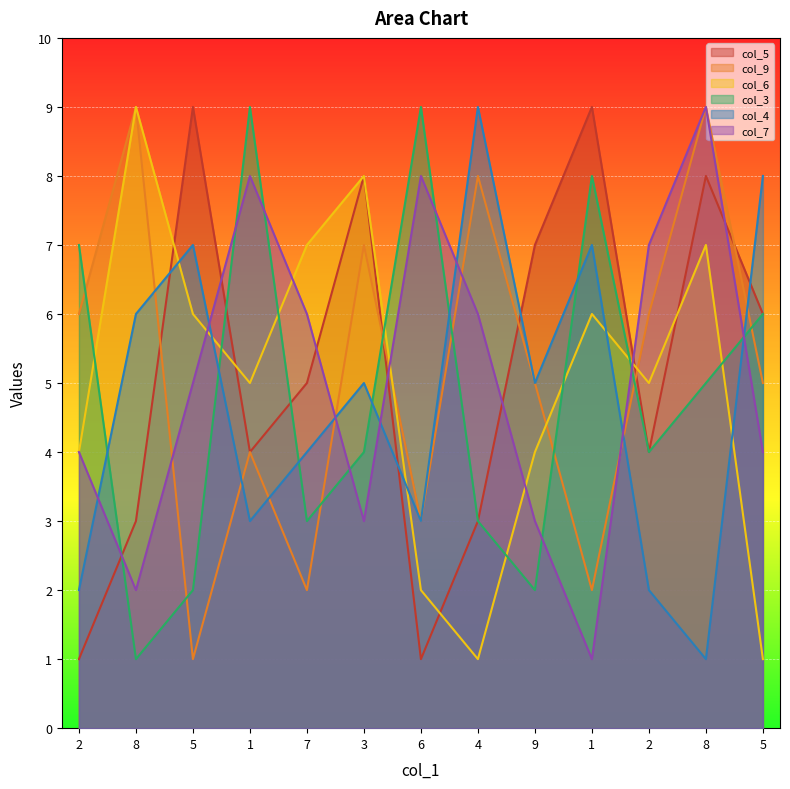

True or false: col_9 and col_5 cross at least once.

True